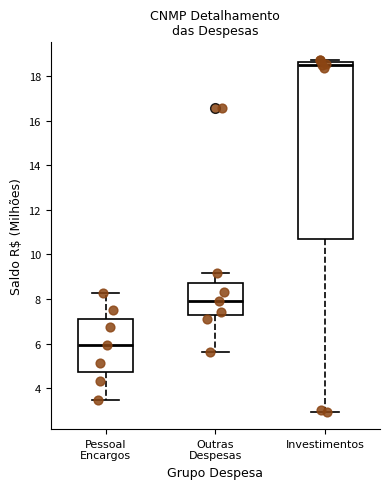

Reading left to right, transcribe this box plot: for each box, give where its median line is, the range the box spans, and where its two whiskers end, as read against the y-axis. The values are not printed on the chart, so give them approximately, as read against the axis.

Pessoal Encargos: median 6.0, box 4.8 to 7.2, whiskers 3.4 to 8.2
Outras Despesas: median 8.0, box 7.2 to 8.8, whiskers 5.6 to 9.2
Investimentos: median 18.6 (just below the box's upper edge), box 10.6 to 18.6, whiskers 3.0 to 18.8